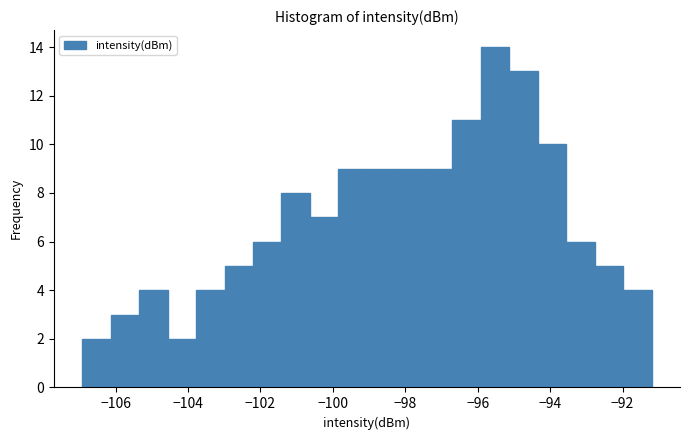

Around what value on the x-axis is the tallest bar? Give the approximate position of its centre, as read against the axis.

-95.6